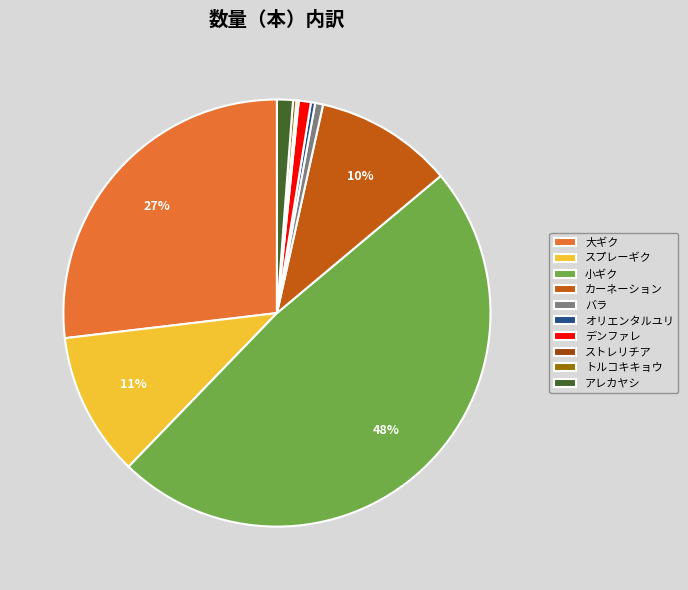

Does デンファレ represent more than half of the total?

No